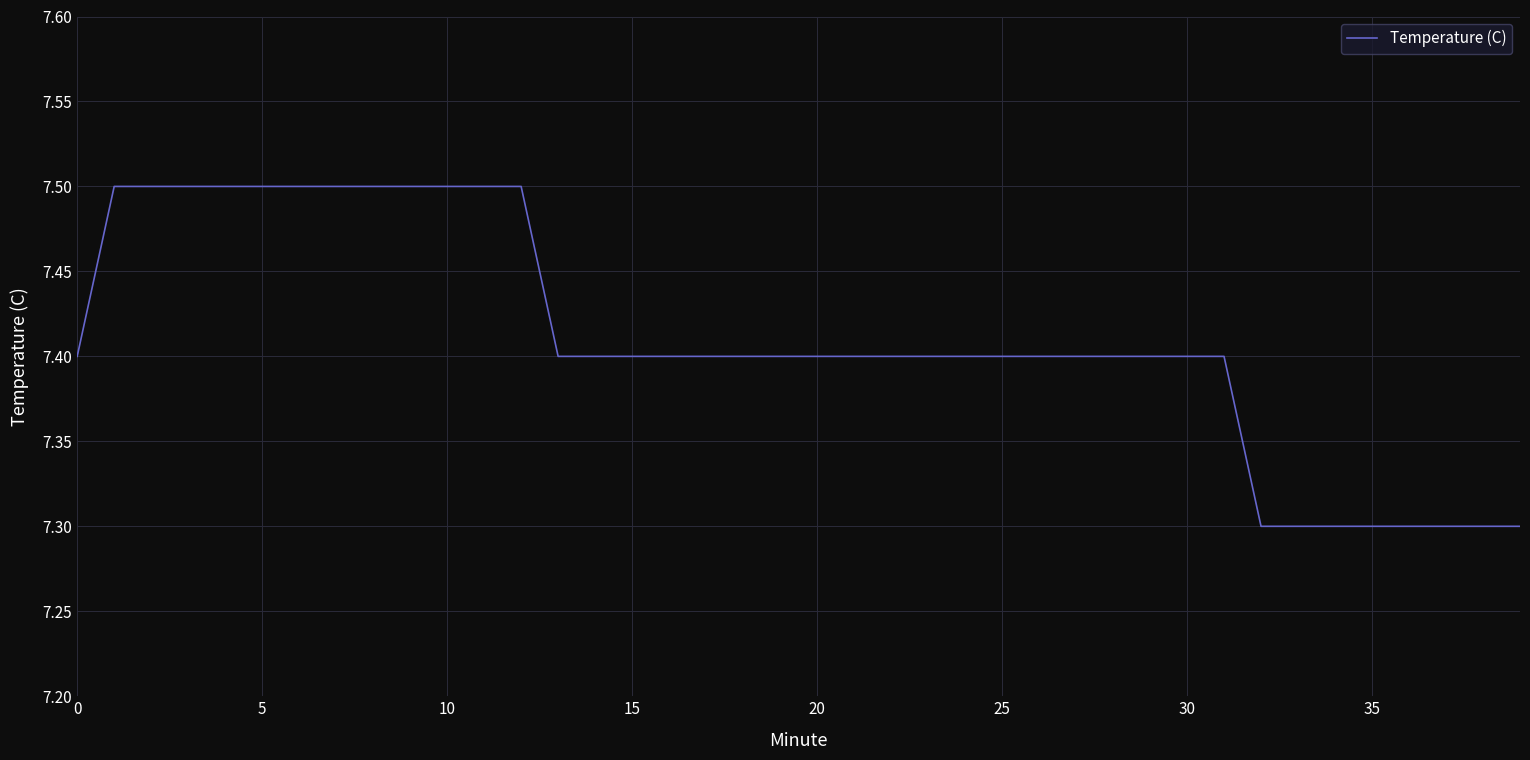

Reading right to left, transcribe all the data shown in this chart.

7.3	7.3	7.3	7.3	7.3	7.3	7.3	7.3	7.4	7.4	7.4	7.4	7.4	7.4	7.4	7.4	7.4	7.4	7.4	7.4	7.4	7.4	7.4	7.4	7.4	7.4	7.4	7.5	7.5	7.5	7.5	7.5	7.5	7.5	7.5	7.5	7.5	7.5	7.5	7.4